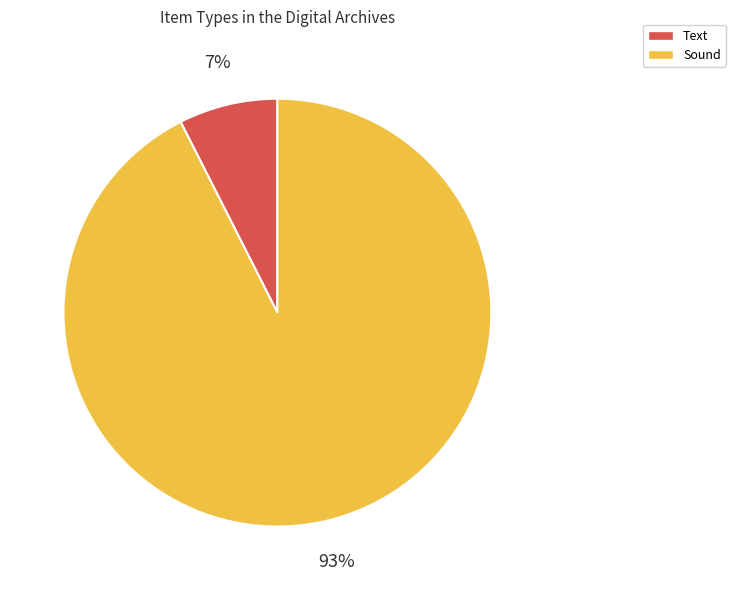

Is Text the majority of the pie?

No